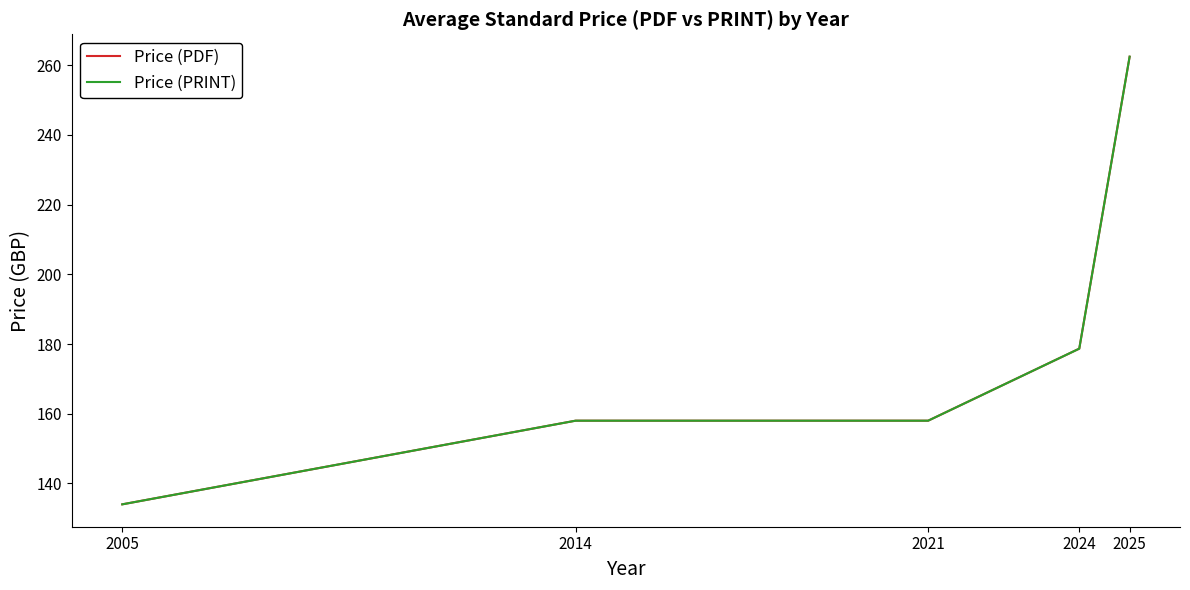

Is it true that Price (PDF) equals 217.7 at 2014?

False